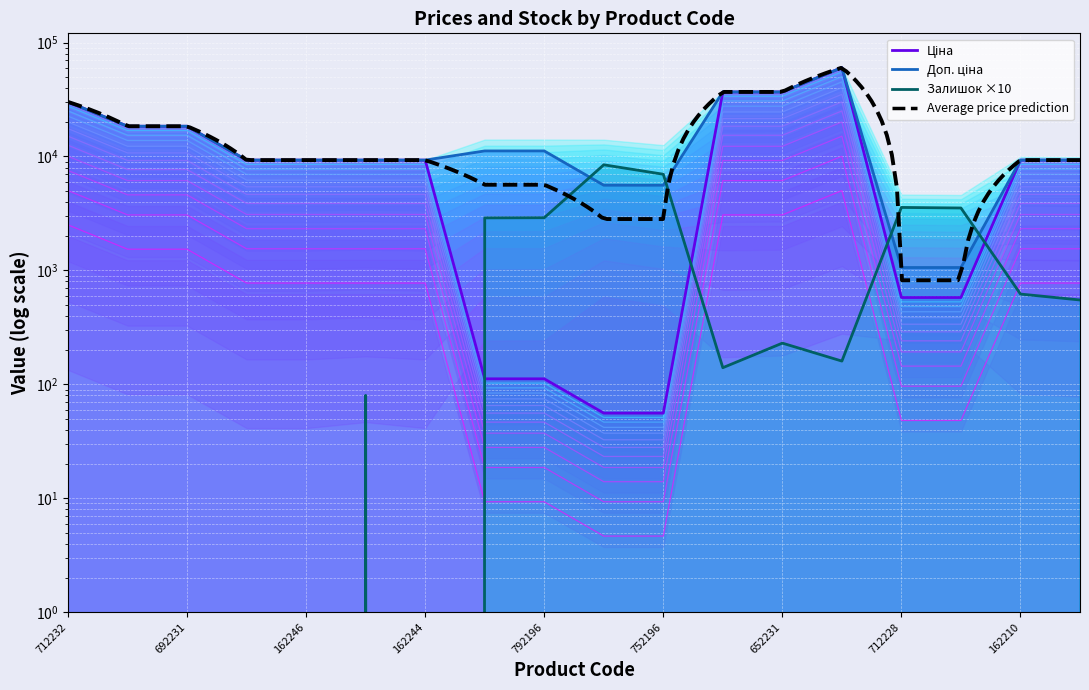

The value of Залишок at 162210 is 813.2. True or false?

False